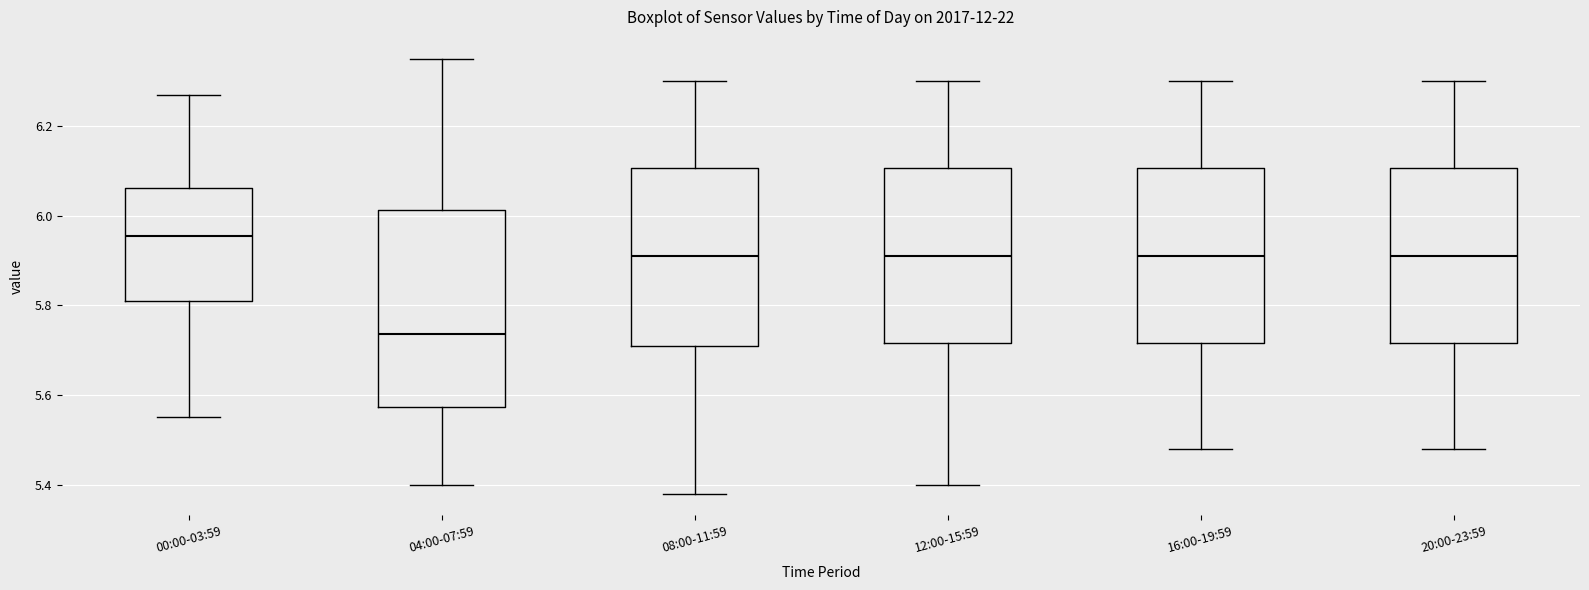

Where does the lower whisker of the box for 16:00-19:59 end on the y-axis? The values are not printed on the chart, so give them approximately, as read against the axis.

5.48